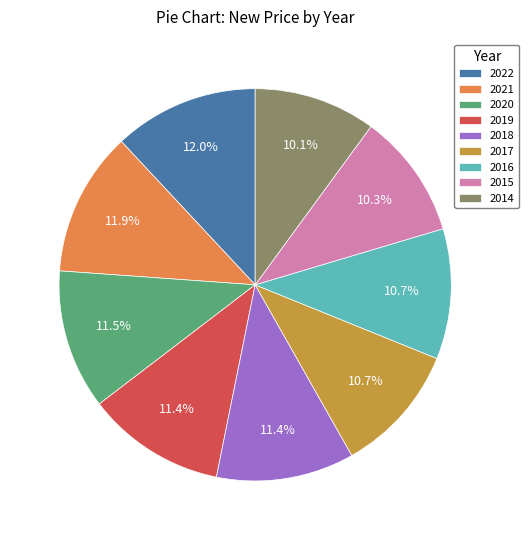

Approximately how many times larger is the value at 2016 compared to 2017?

1.0